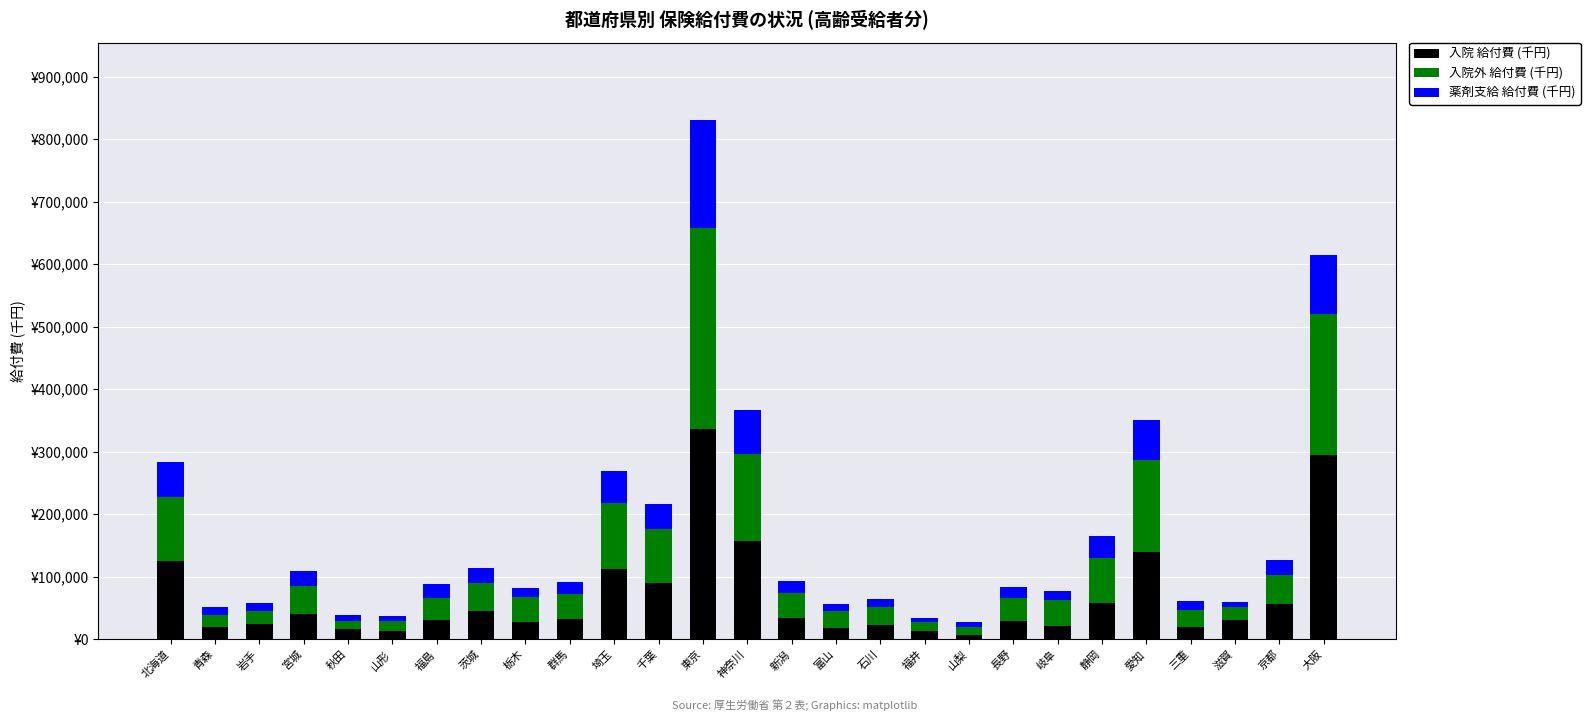

True or false: 薬剤支給 給付費 (千円) has a value of 34328.3 at 静岡.

True